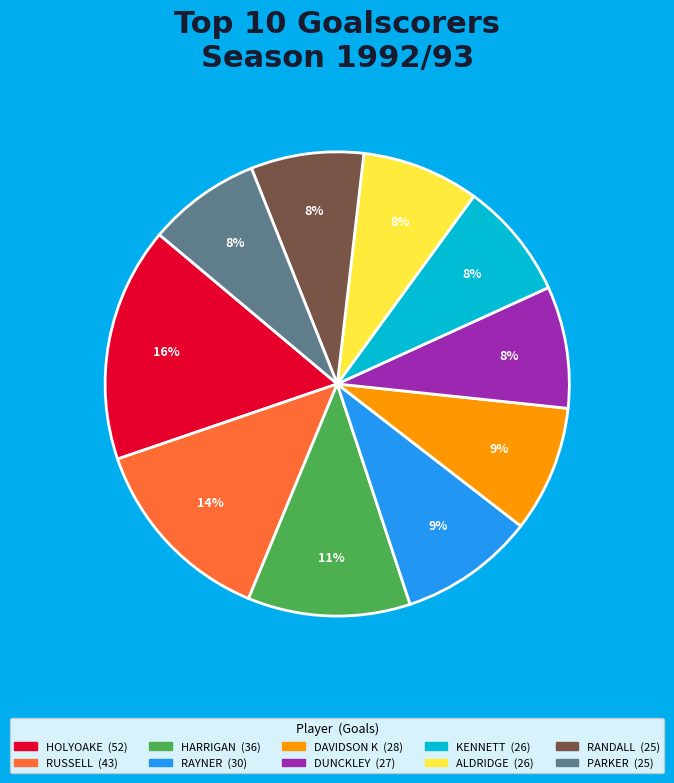

True or false: RAYNER accounts for 9% of the total.

True